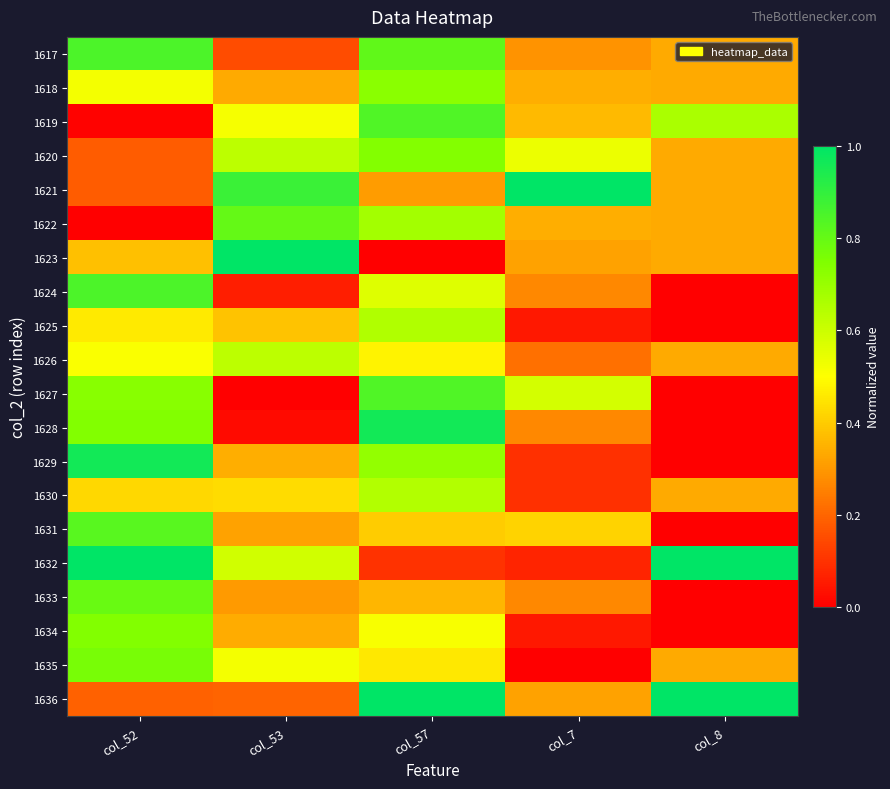

Rank the series by their maximum value, from highest to lowest.

1621, 1623, 1632, 1636, 1629, 1628, 1617, 1624, 1619, 1627, 1631, 1622, 1633, 1635, 1634, 1620, 1618, 1625, 1630, 1626